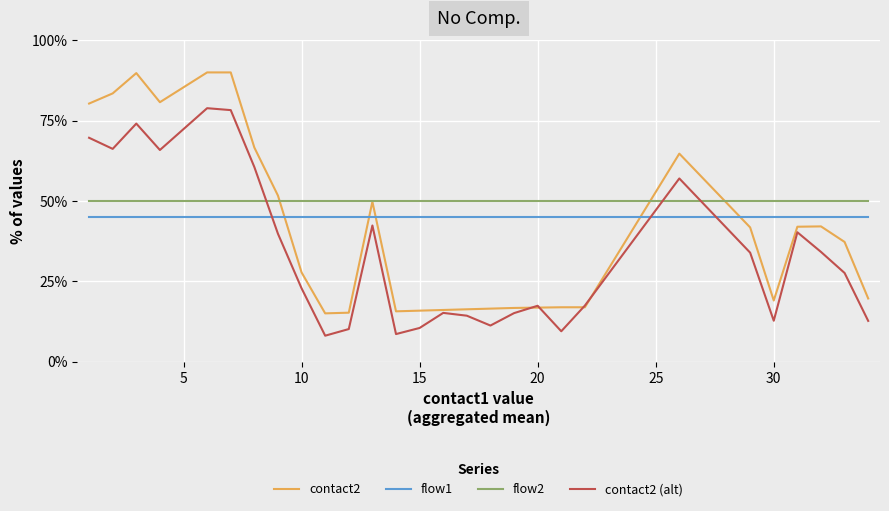

What is the sum of all flow1 values?

1260.0